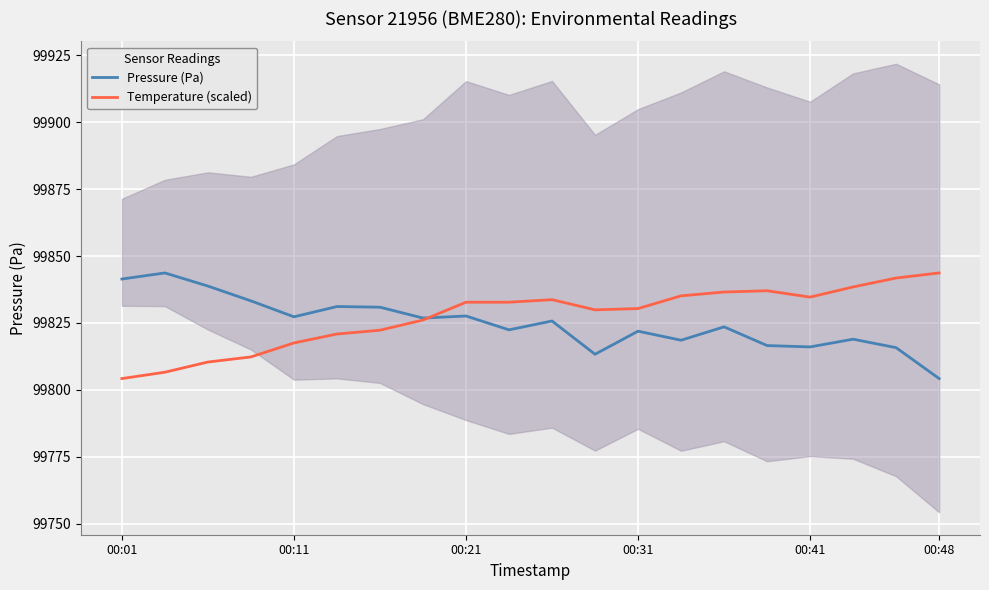

The value of Pressure (Pa) at 00:11 is 99827.3. True or false?

True